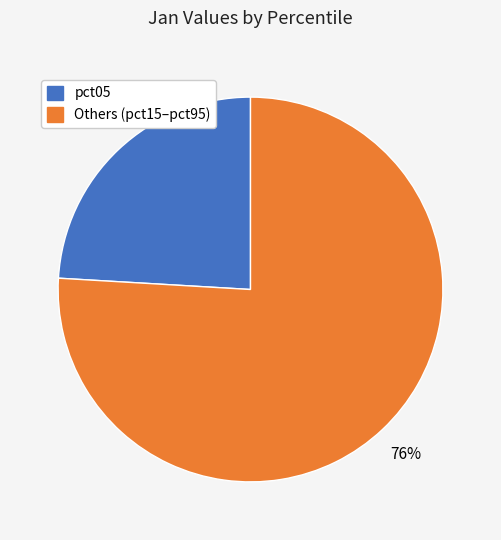

Is there any slice that represents more than half of the pie?

Yes